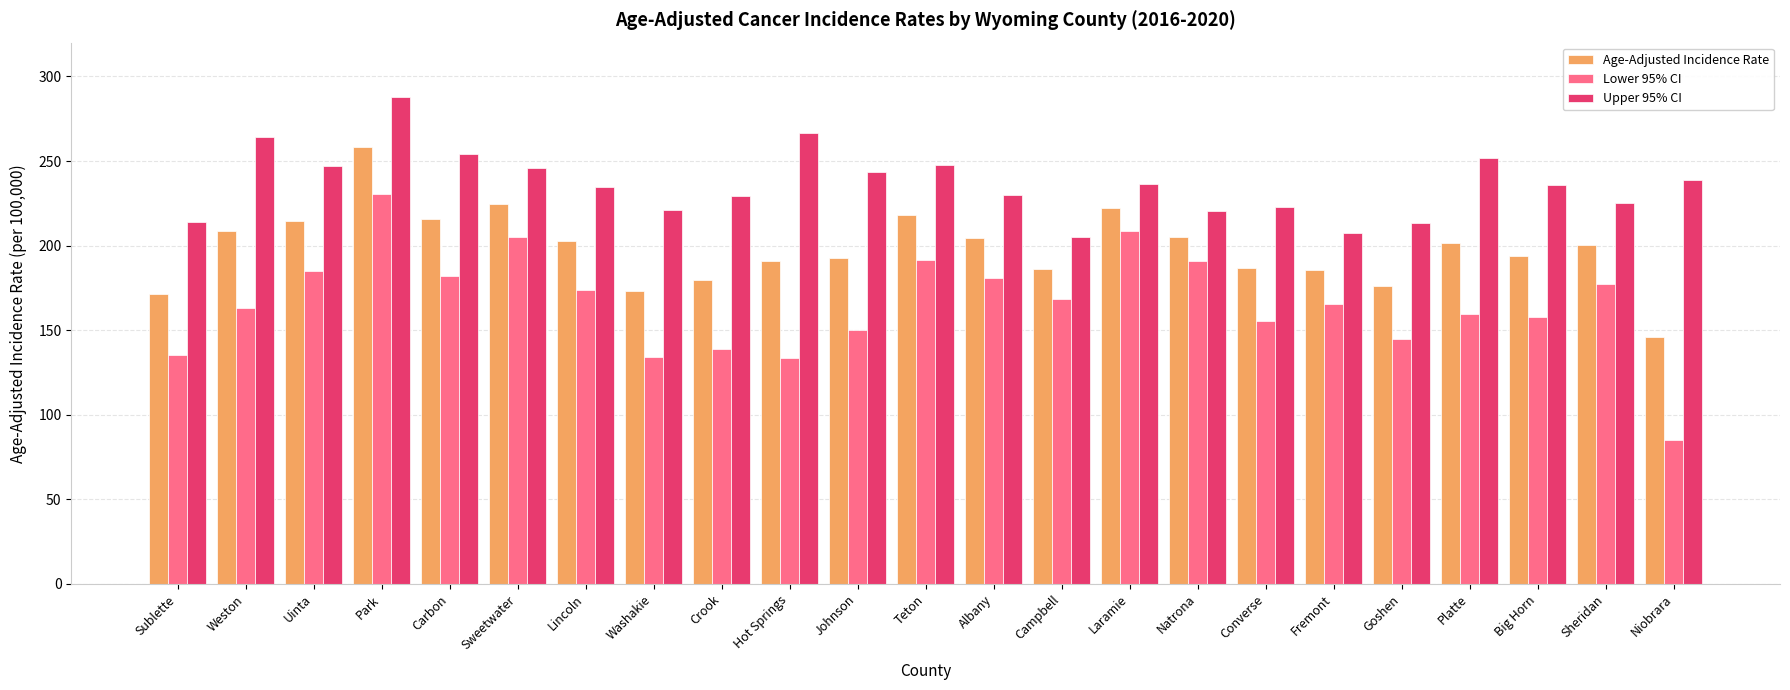

What is the difference between the Upper 95% CI values at Sweetwater and Albany?

16.0